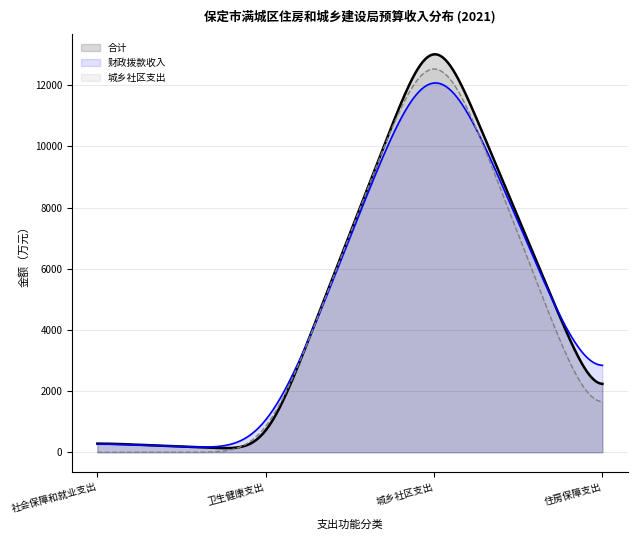

How many interior local peaks (higher than both neighbors) does the data have?

1